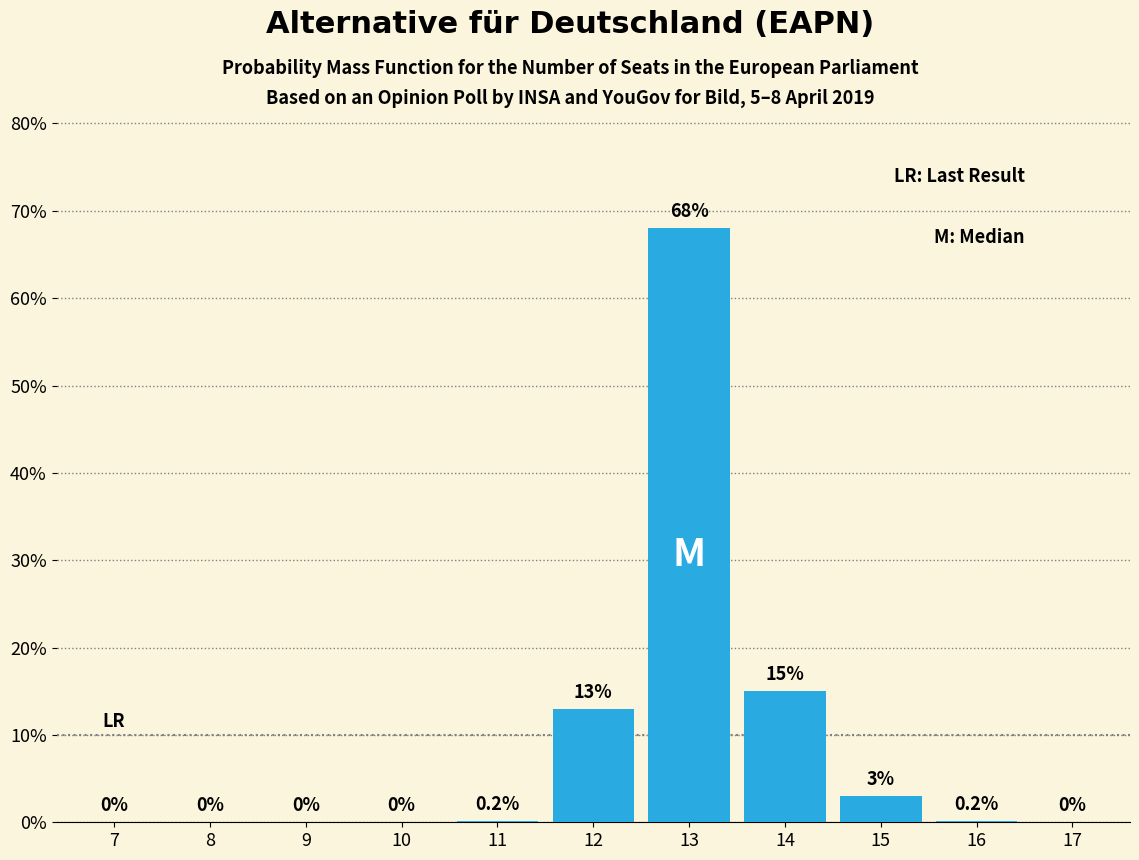

Reading right to left, transcribe all the data shown in this chart.

17=0.0	16=0.2	15=3.0	14=15.0	13=68.0	12=13.0	11=0.2	10=0.0	9=0.0	8=0.0	7=0.0